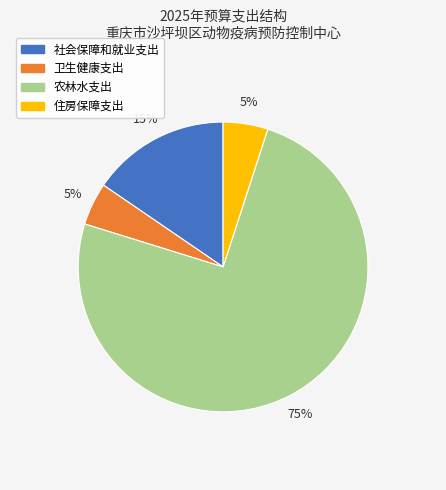

Is the sum of 住房保障支出 and 社会保障和就业支出 greater than half?

No